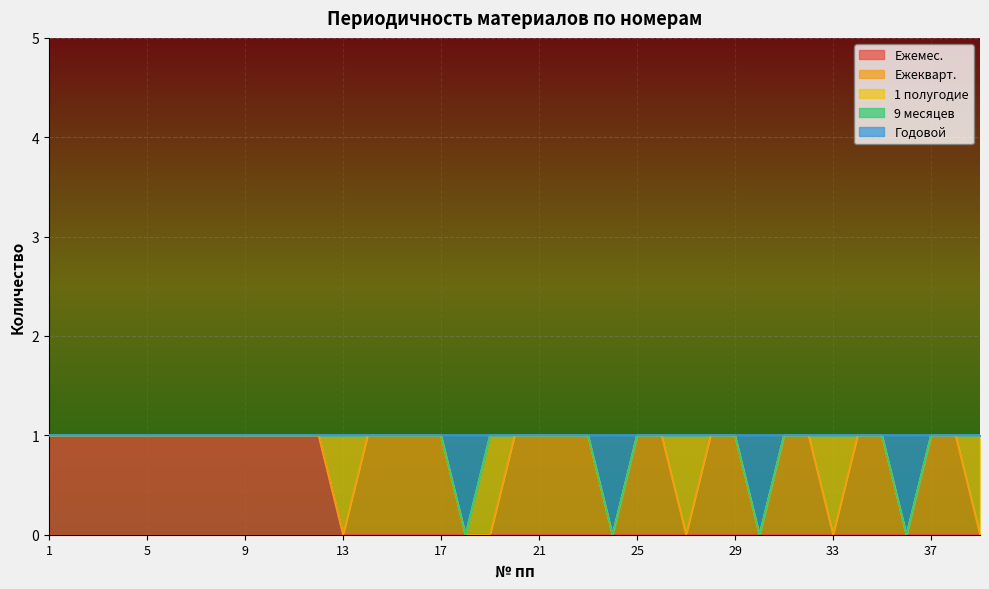

What is the spread (max minus min) of values at 31?

1